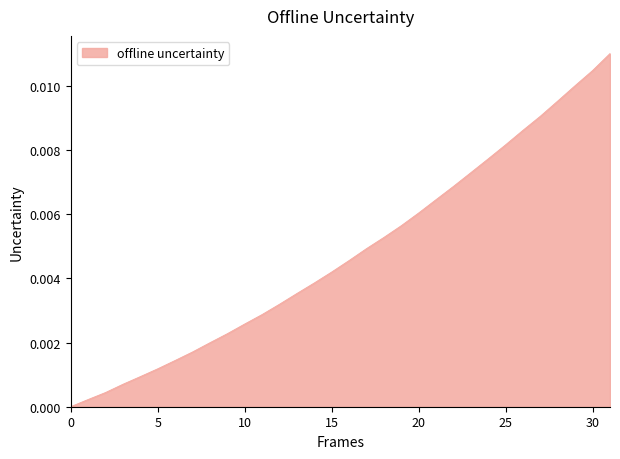

True or false: there are more than 0 points higher than both neighbors.

False